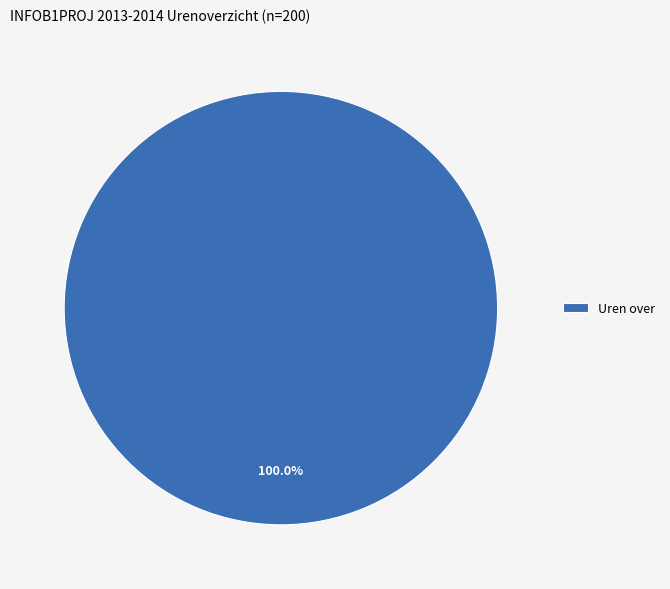

How many slices are in this pie chart?

1